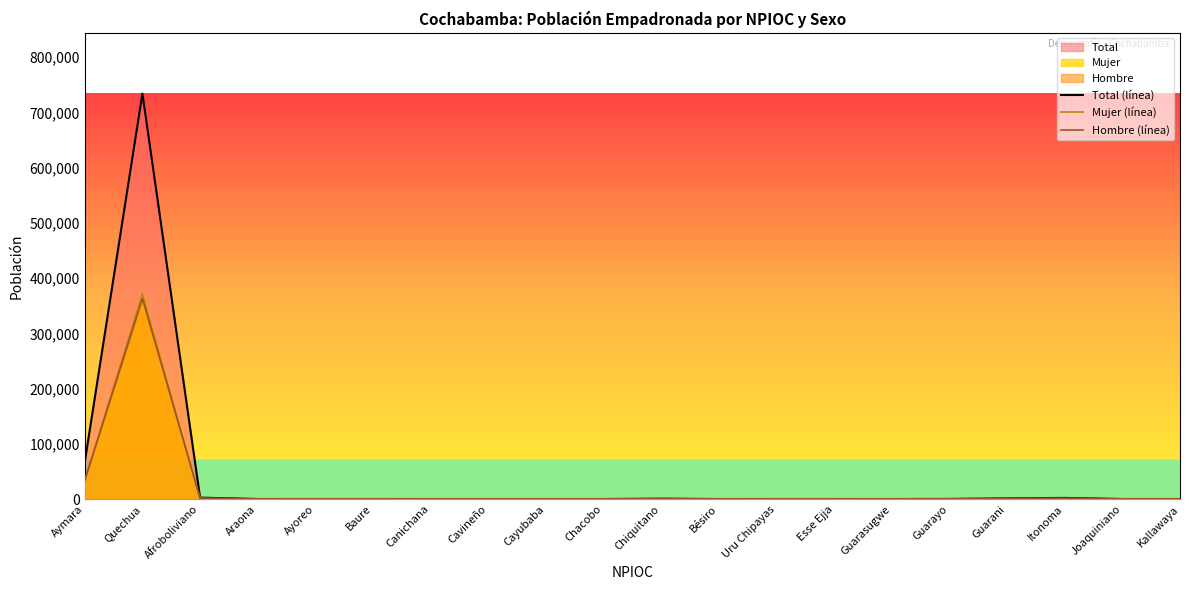

The Total (línea) series shows 67630 at Aymara. True or false?

True